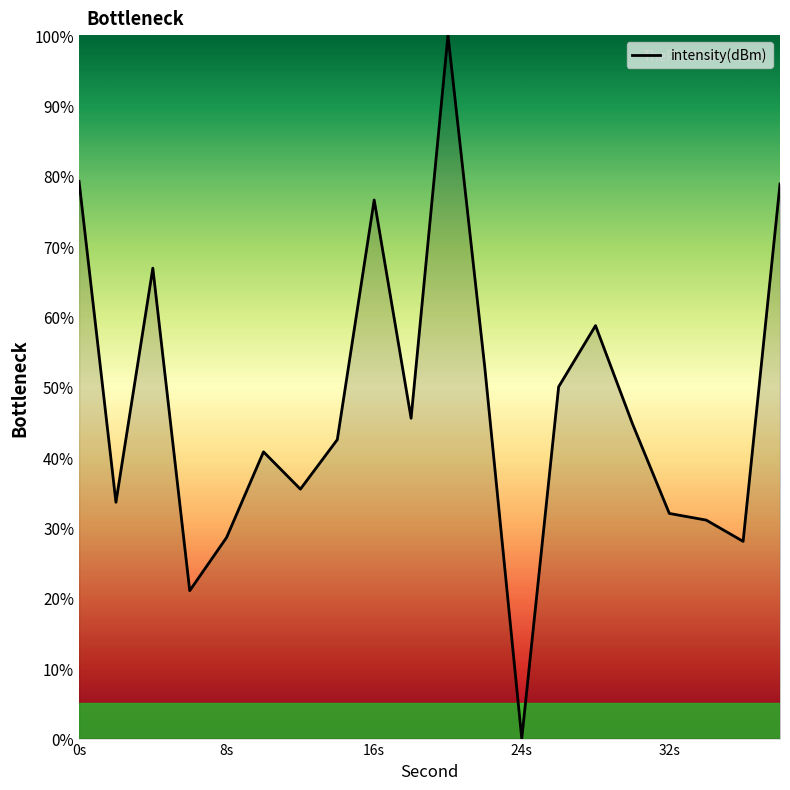

How many values are above zero?

19